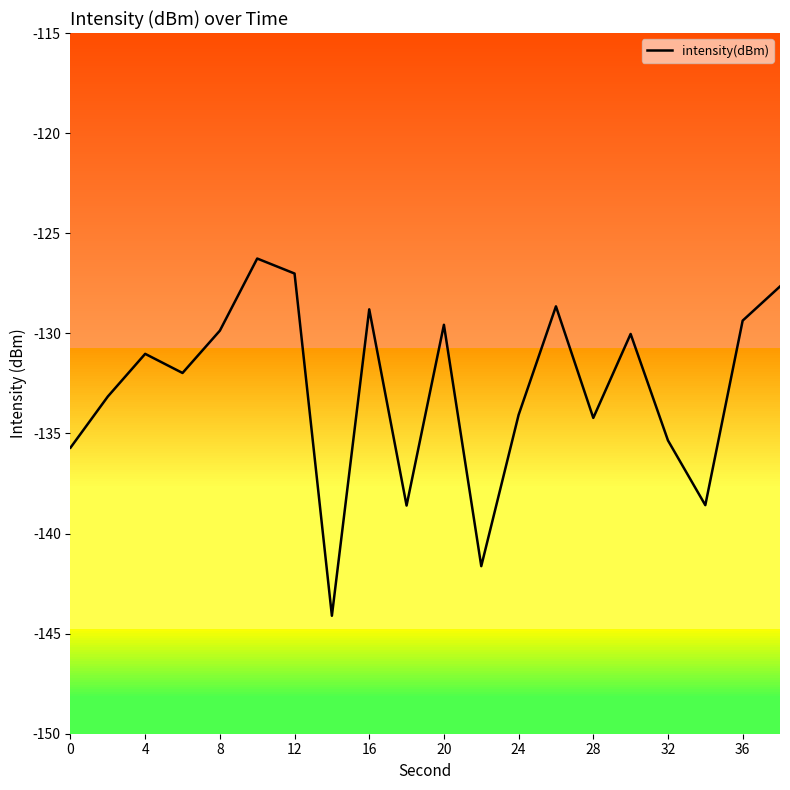

What is the smallest value displayed?

-144.1